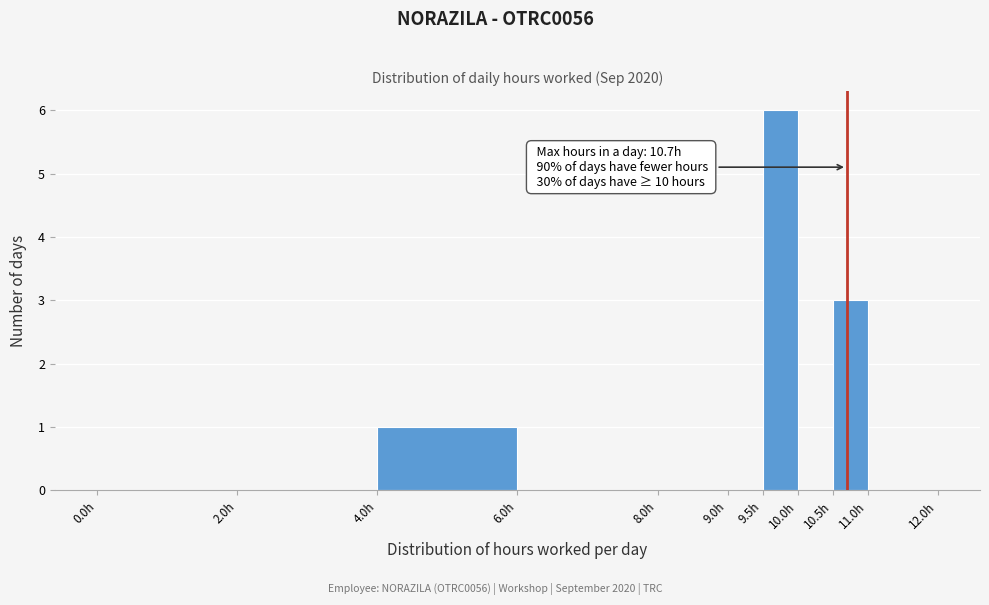

Which range on the x-axis has the tallest bar?

9.5 to 10.0